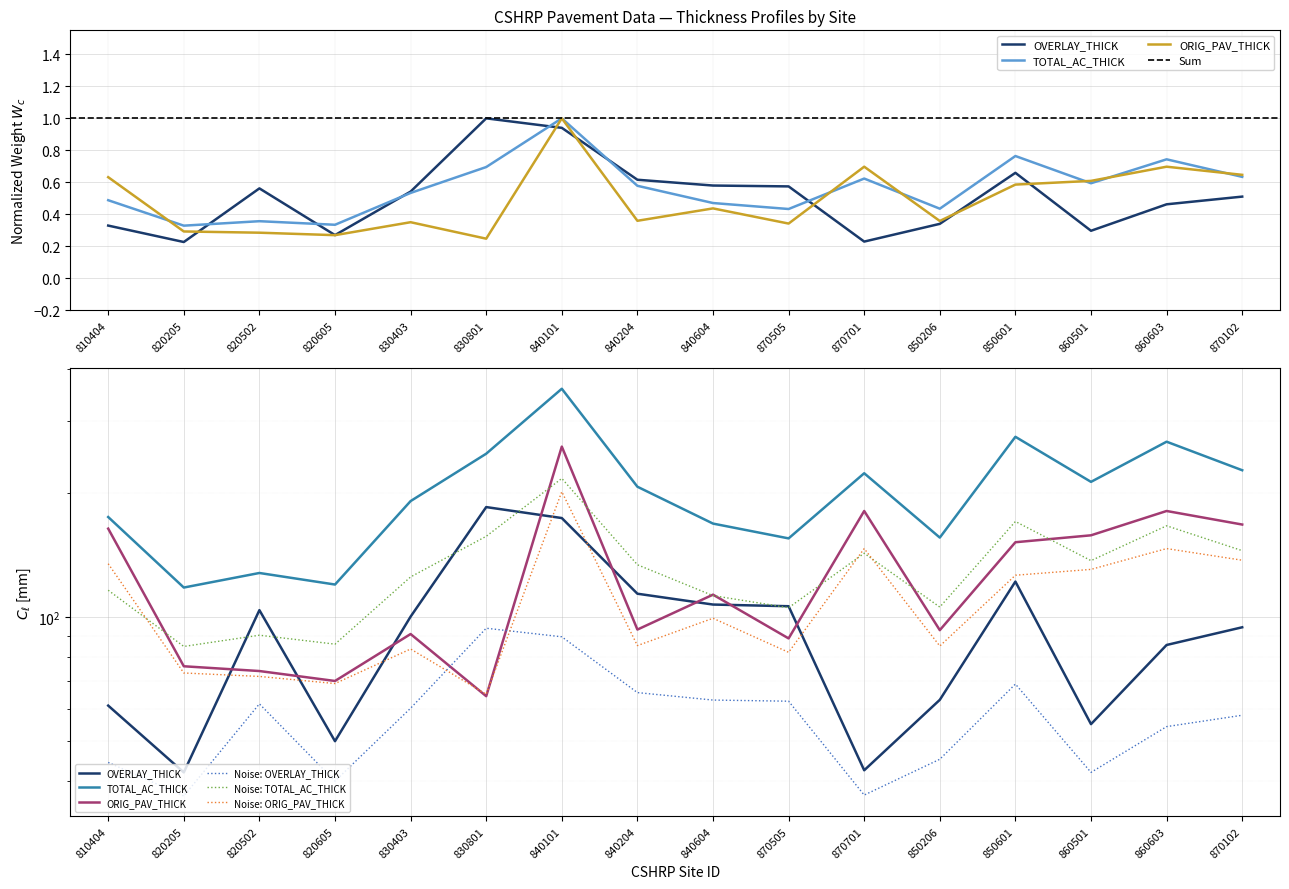

At which label does TOTAL_AC_THICK reach its minimum?

820205